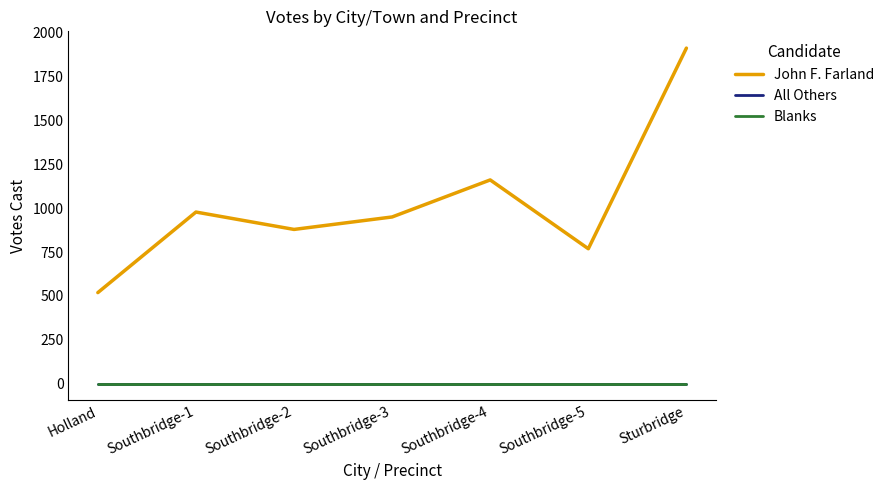

Which has a higher value, Southbridge-1 or Southbridge-5?

Southbridge-1